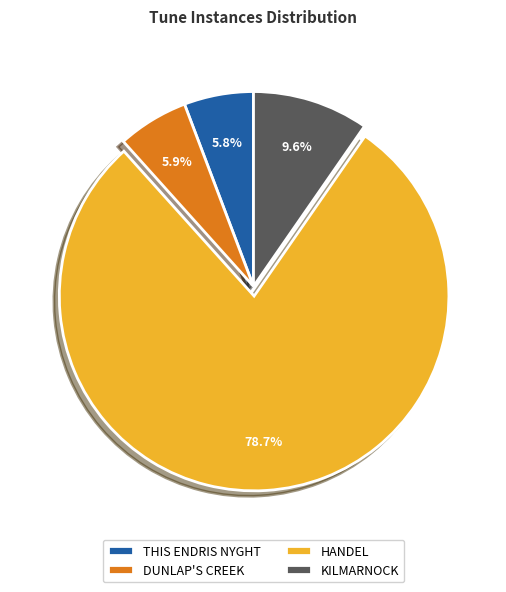

How many slices are in this pie chart?

4